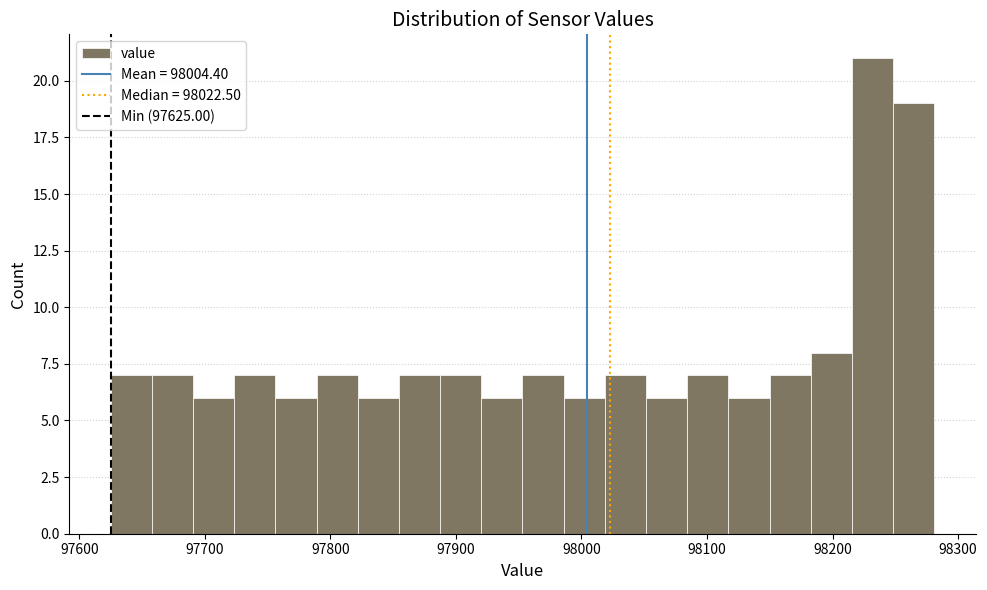

Read against the x-axis, roughly where is the centre of the tallest bar?

98230